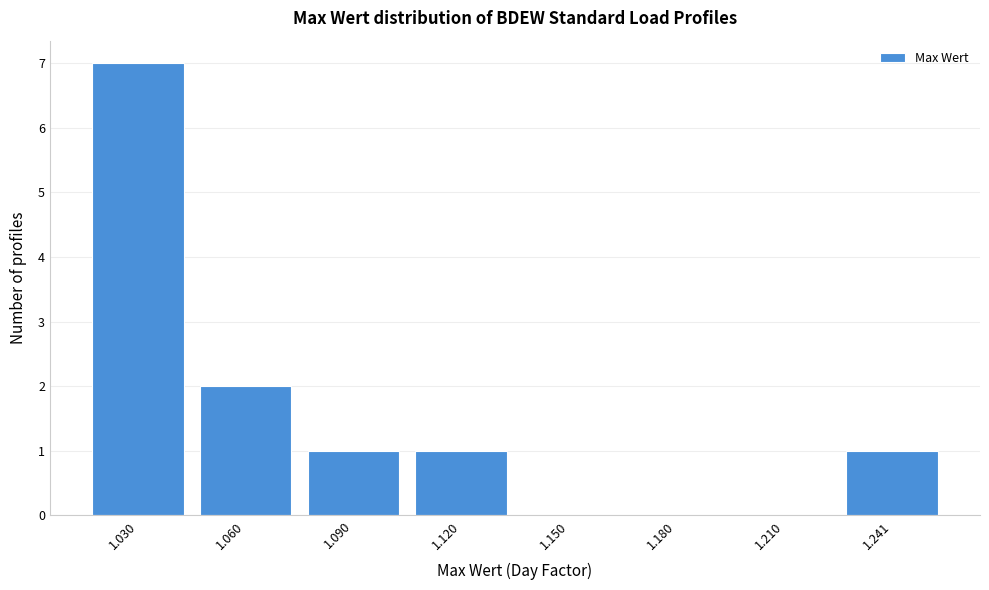

Reading left to right, extract all data points from this chart.

1.030=7	1.060=2	1.090=1	1.120=1	1.150=0	1.180=0	1.210=0	1.241=1